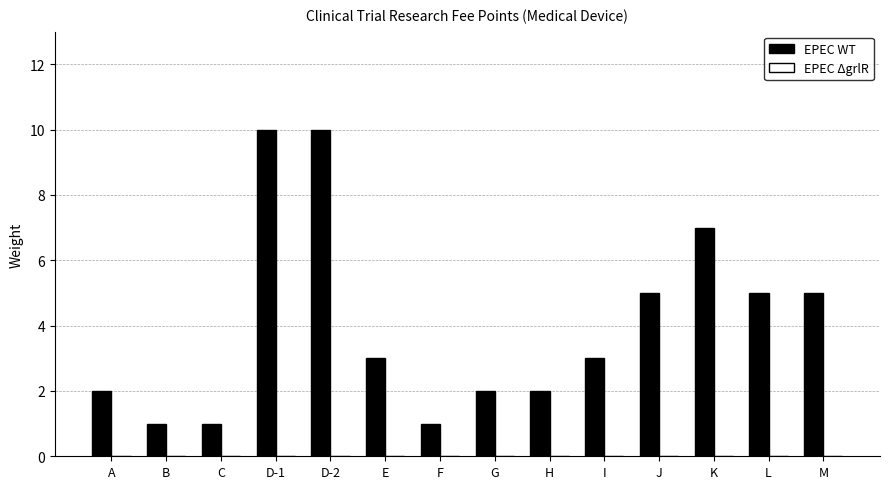

Read the value at E.

3